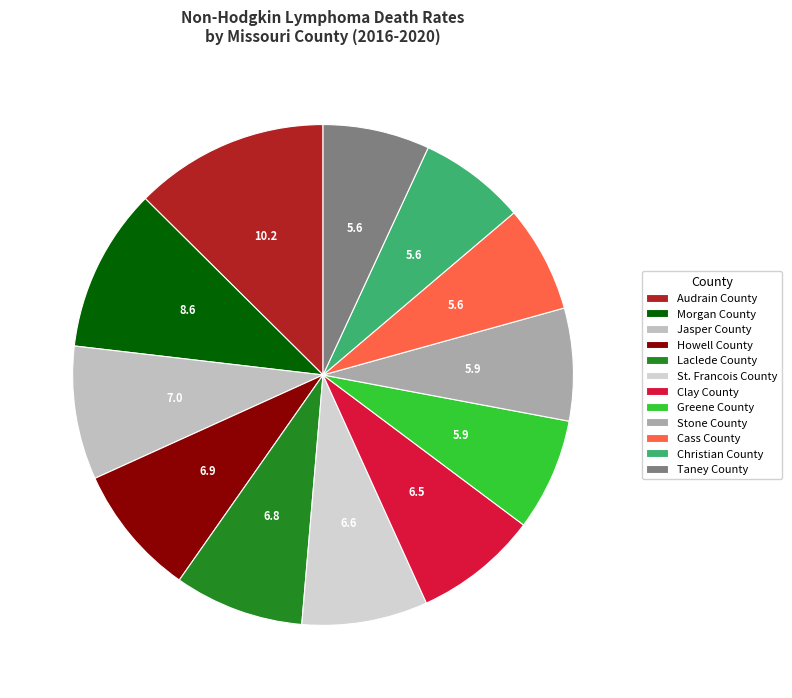

What is the ratio of the value at Cass County to the value at Taney County?

1.0